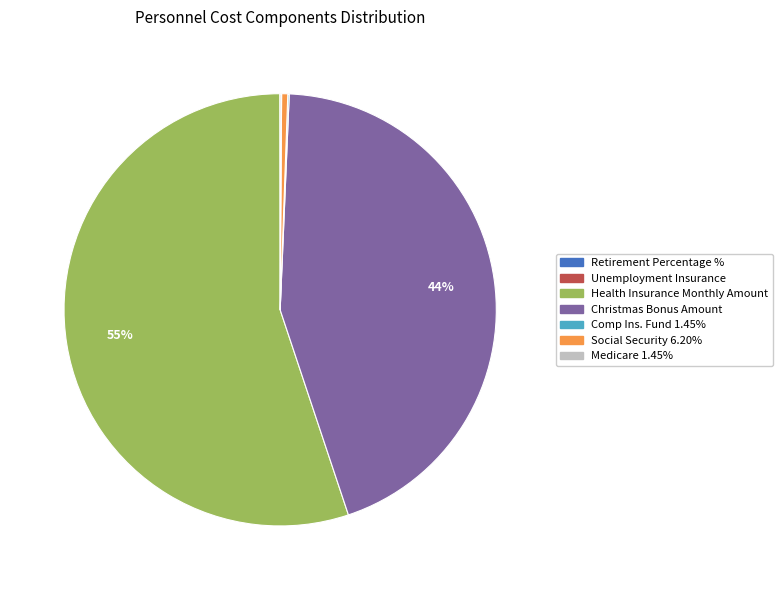

Is it true that Christmas Bonus Amount is 44% of the pie?

True